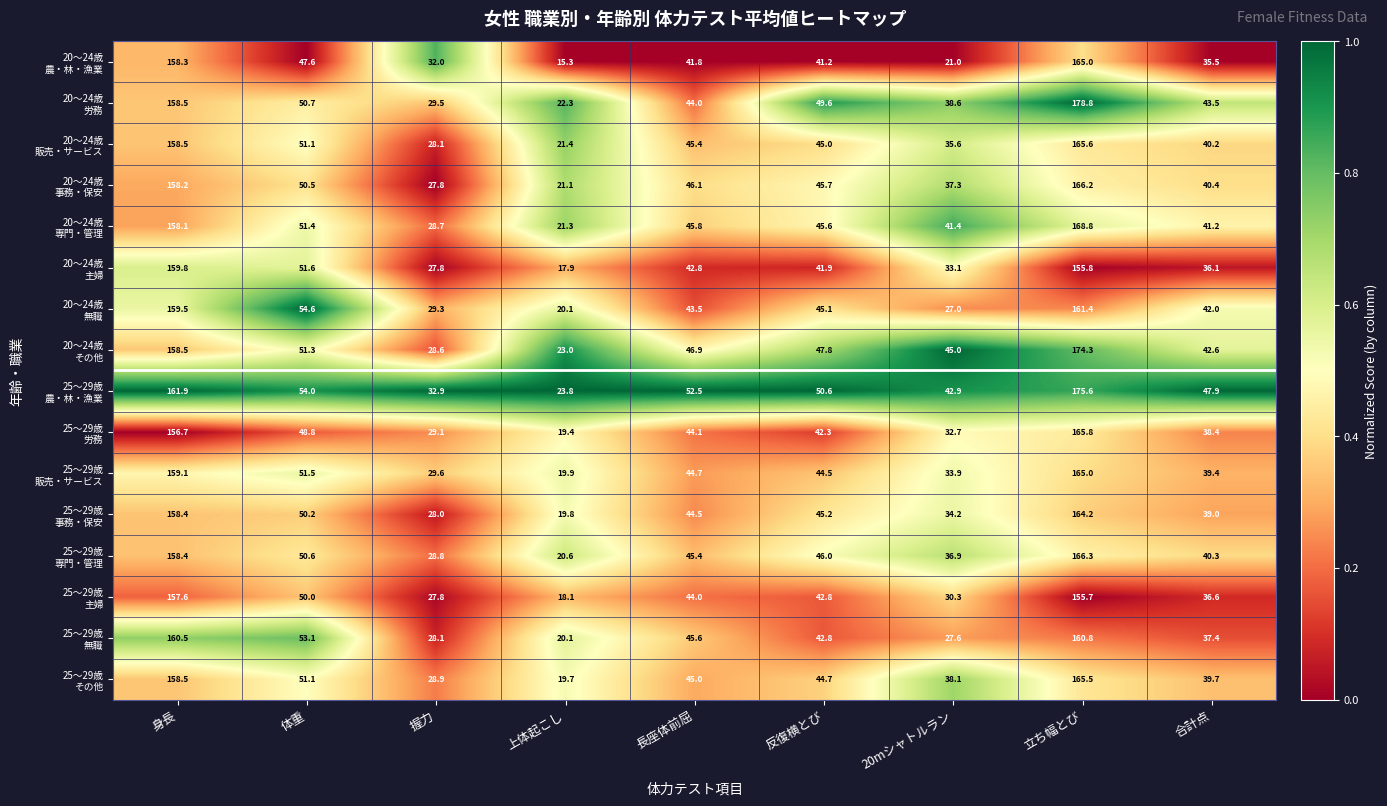

What is the total value across all series at 反復横とび?

720.8